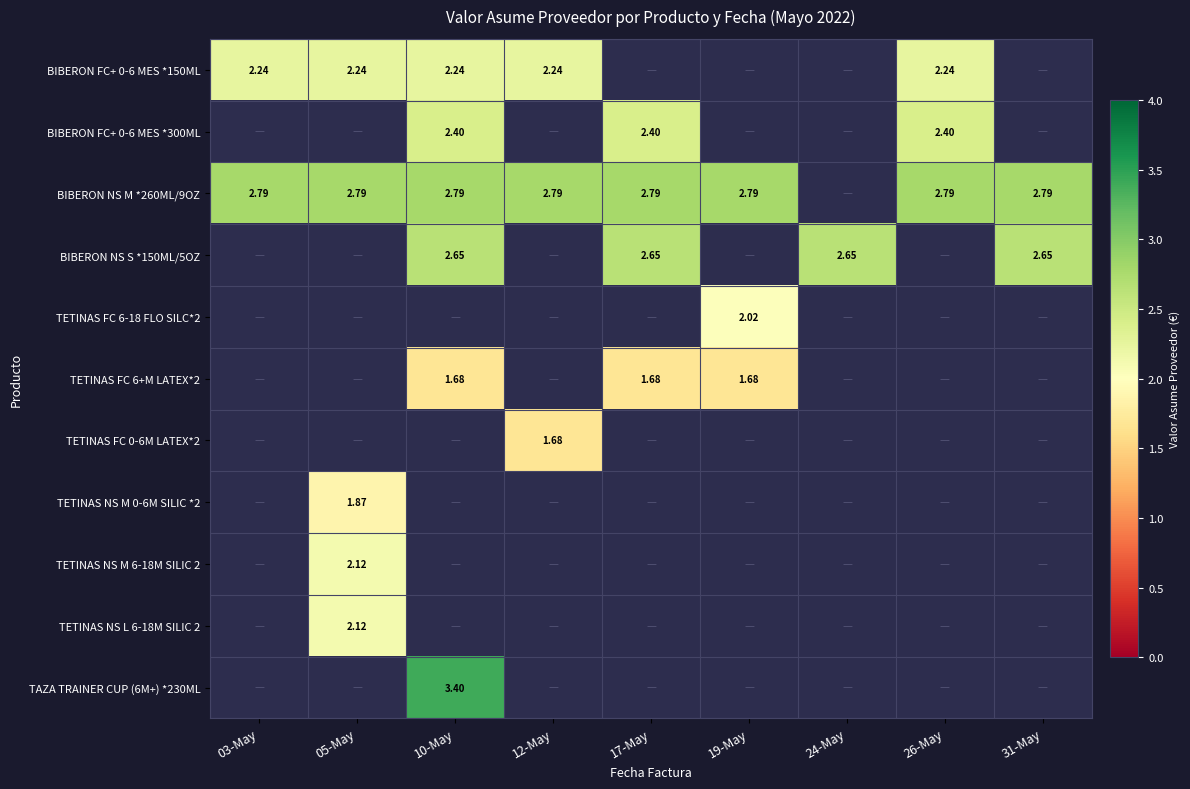

How many data points does each series have?

9